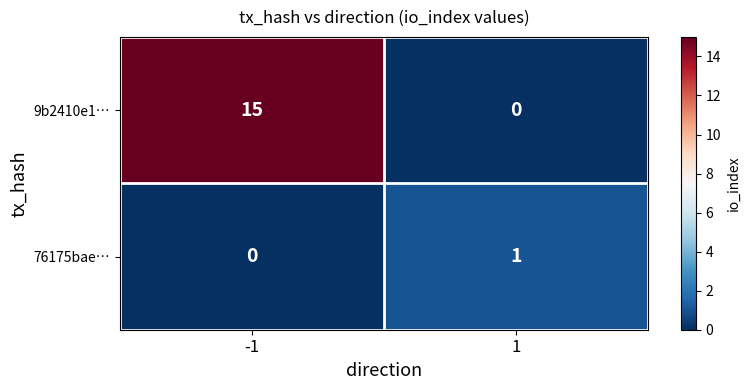

Which series has the largest total across all categories?

9b2410e1…